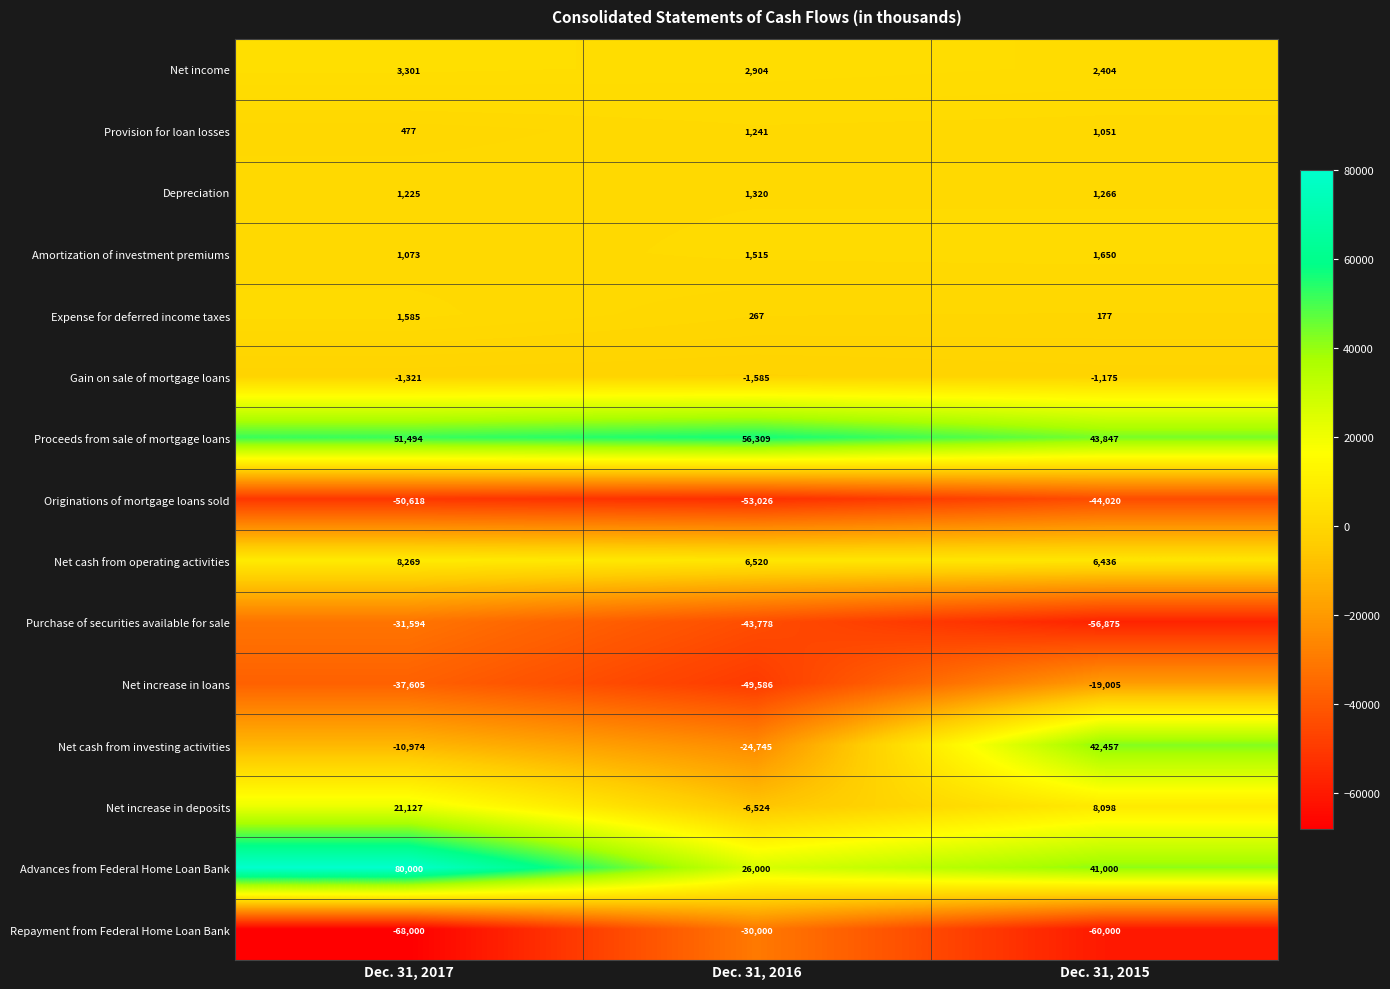

What is the maximum value shown in the chart?

80000